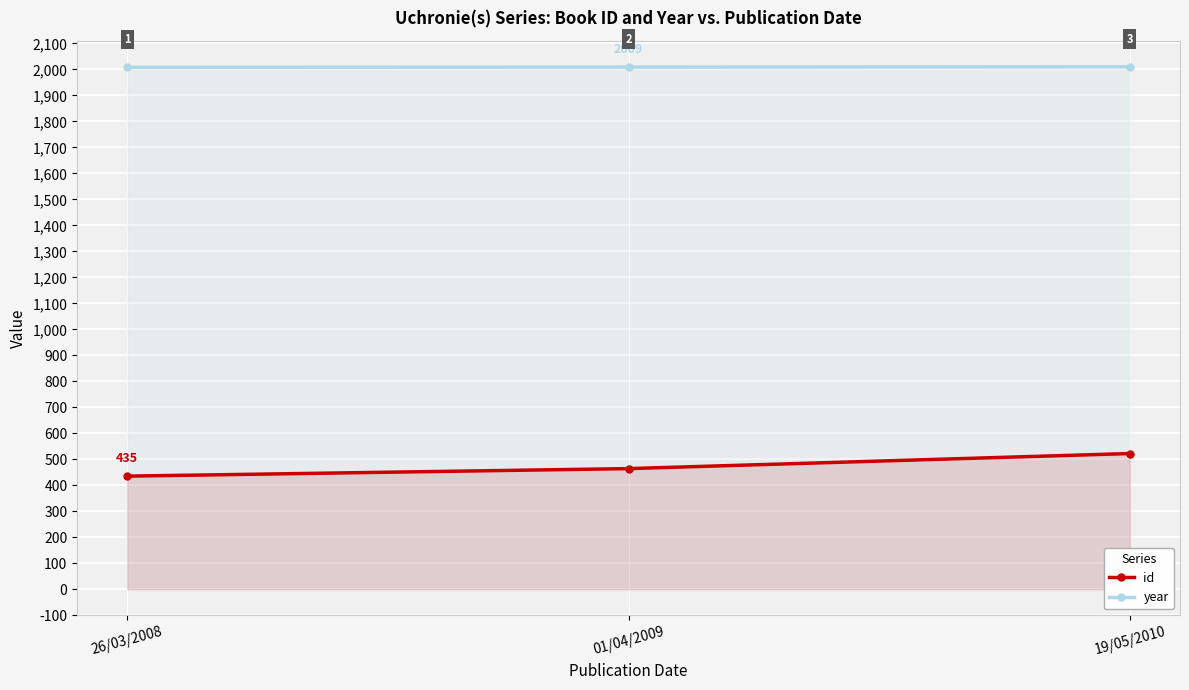

What position from the right is 26/03/2008?

3